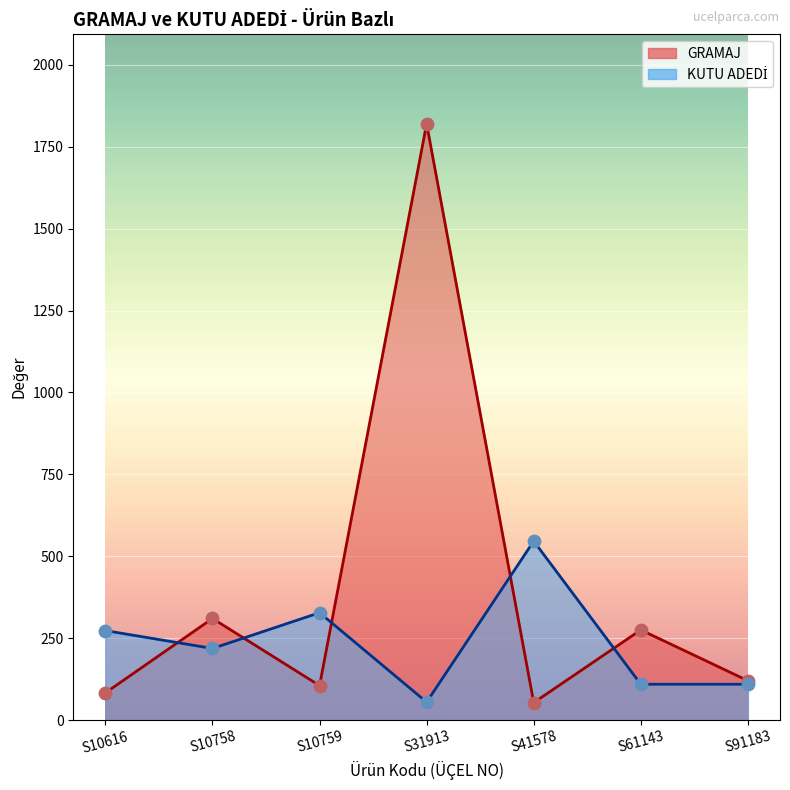

What are all the series names shown in the legend?

GRAMAJ, KUTU ADEDİ